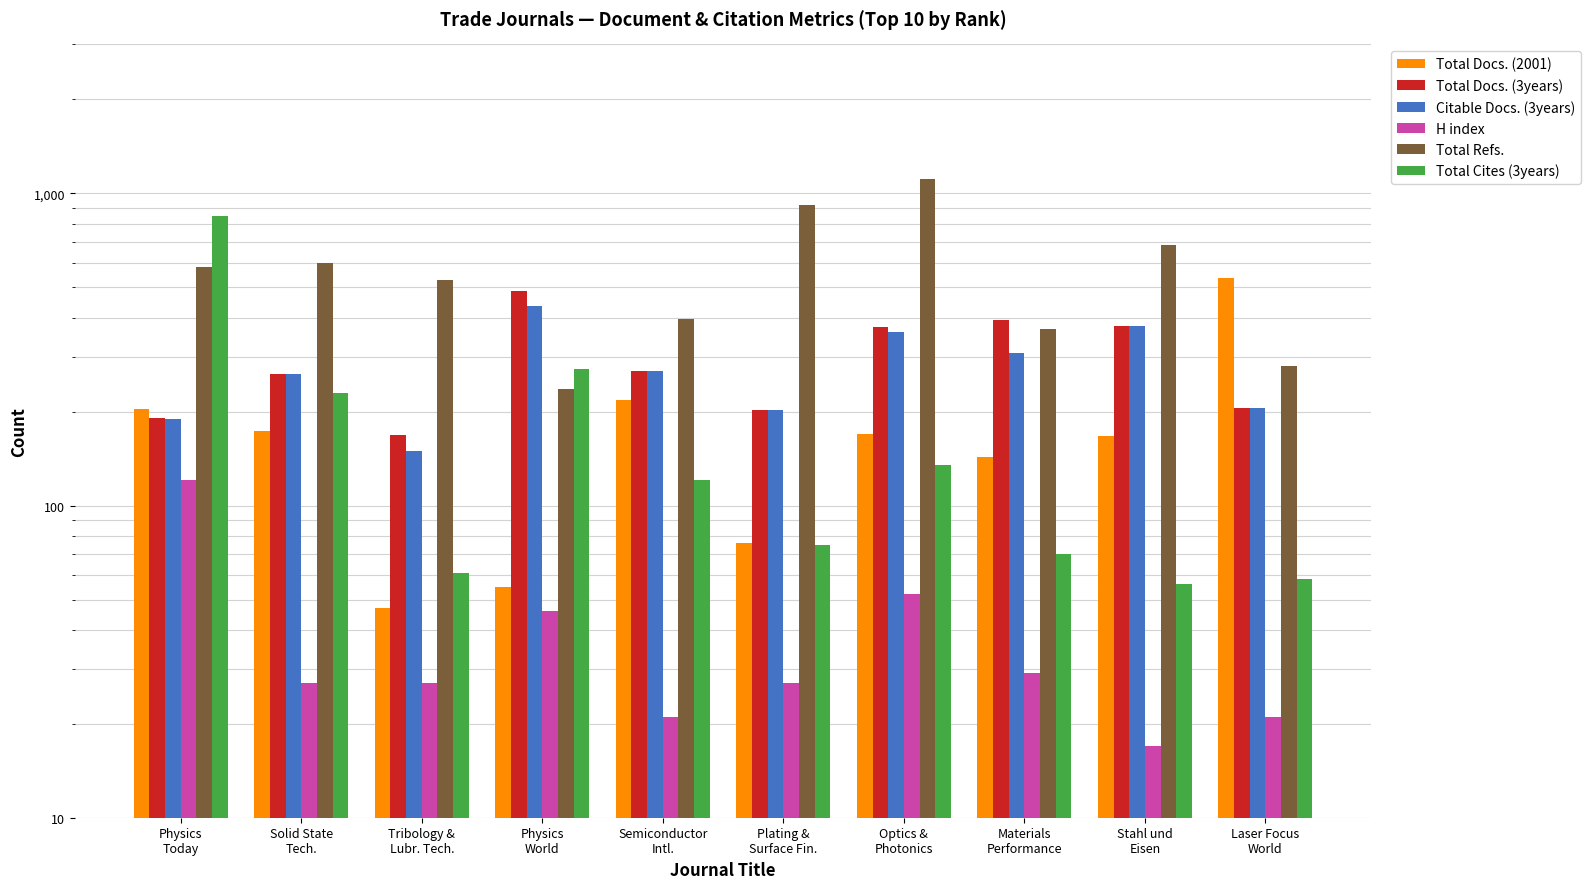

How many data points in Total Cites (3years) are above 121?

4